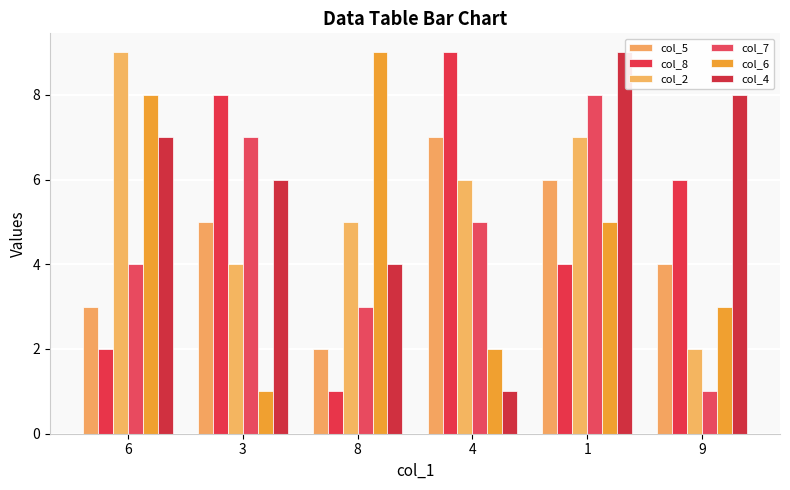

At which label does col_5 reach its peak?

4